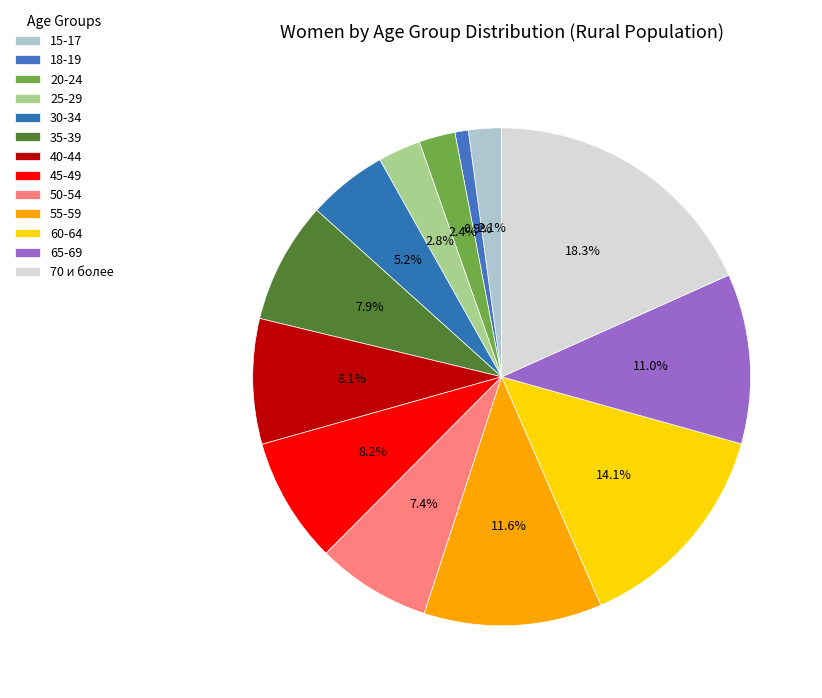

How many slices are in this pie chart?

13